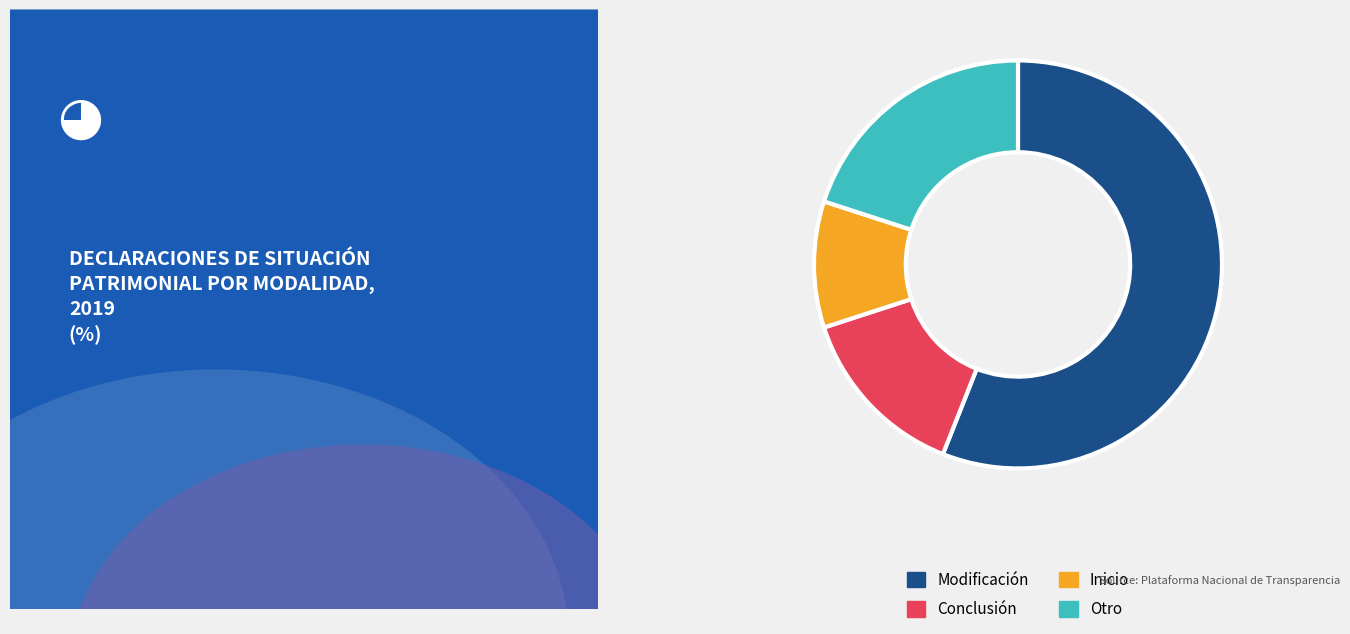

True or false: Inicio accounts for 10% of the total.

True